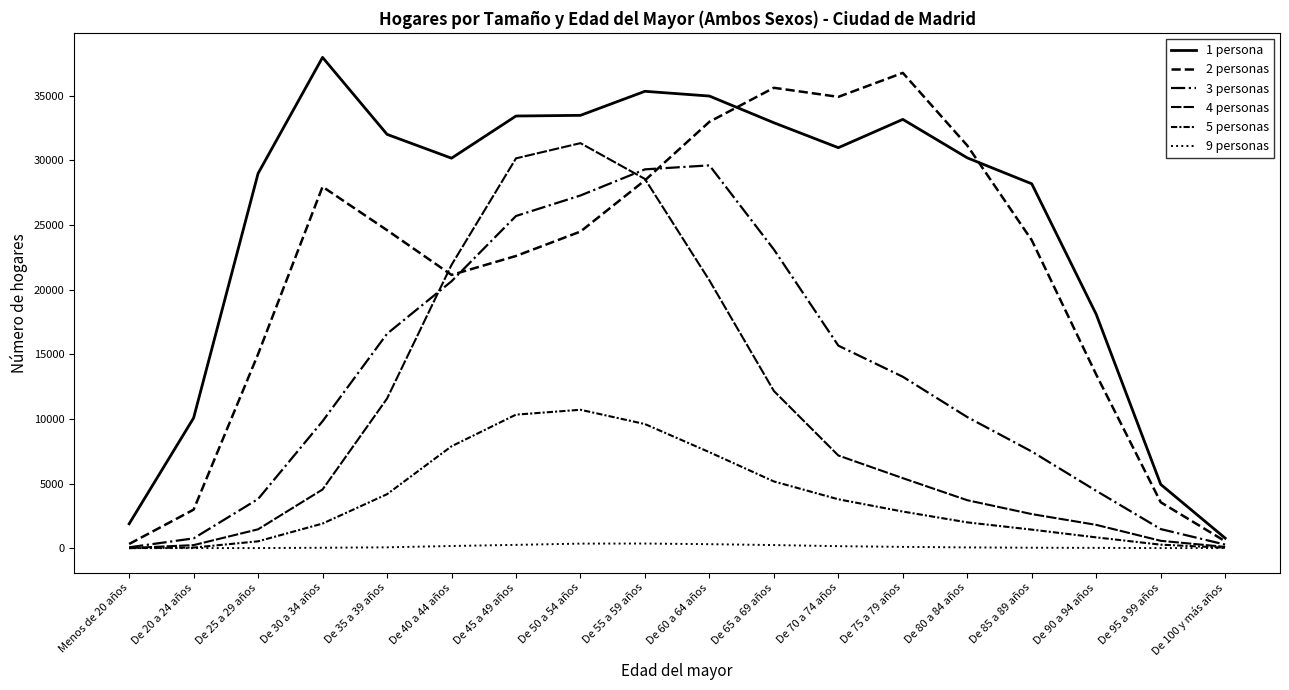

Reading right to left, extract all data points from this chart.

1 persona: De 100 y más años=773	De 95 a 99 años=4930	De 90 a 94 años=18081	De 85 a 89 años=28180	De 80 a 84 años=30187	De 75 a 79 años=33162	De 70 a 74 años=30973	De 65 a 69 años=32903	De 60 a 64 años=34968	De 55 a 59 años=35335	De 50 a 54 años=33475	De 45 a 49 años=33423	De 40 a 44 años=30162	De 35 a 39 años=32005	De 30 a 34 años=37958	De 25 a 29 años=28984	De 20 a 24 años=10070	Menos de 20 años=1882
2 personas: De 100 y más años=532	De 95 a 99 años=3548	De 90 a 94 años=13420	De 85 a 89 años=23814	De 80 a 84 años=31138	De 75 a 79 años=36759	De 70 a 74 años=34905	De 65 a 69 años=35606	De 60 a 64 años=32977	De 55 a 59 años=28449	De 50 a 54 años=24486	De 45 a 49 años=22599	De 40 a 44 años=21132	De 35 a 39 años=24593	De 30 a 34 años=27954	De 25 a 29 años=15011	De 20 a 24 años=2978	Menos de 20 años=321
3 personas: De 100 y más años=274	De 95 a 99 años=1474	De 90 a 94 años=4430	De 85 a 89 años=7472	De 80 a 84 años=10136	De 75 a 79 años=13255	De 70 a 74 años=15662	De 65 a 69 años=23101	De 60 a 64 años=29607	De 55 a 59 años=29297	De 50 a 54 años=27277	De 45 a 49 años=25690	De 40 a 44 años=20640	De 35 a 39 años=16581	De 30 a 34 años=9817	De 25 a 29 años=3800	De 20 a 24 años=756	Menos de 20 años=64
4 personas: De 100 y más años=96	De 95 a 99 años=568	De 90 a 94 años=1800	De 85 a 89 años=2634	De 80 a 84 años=3706	De 75 a 79 años=5413	De 70 a 74 años=7166	De 65 a 69 años=12156	De 60 a 64 años=20708	De 55 a 59 años=28555	De 50 a 54 años=31324	De 45 a 49 años=30149	De 40 a 44 años=21907	De 35 a 39 años=11568	De 30 a 34 años=4537	De 25 a 29 años=1457	De 20 a 24 años=235	Menos de 20 años=7
5 personas: De 100 y más años=35	De 95 a 99 años=269	De 90 a 94 años=833	De 85 a 89 años=1433	De 80 a 84 años=1993	De 75 a 79 años=2829	De 70 a 74 años=3778	De 65 a 69 años=5159	De 60 a 64 años=7422	De 55 a 59 años=9597	De 50 a 54 años=10703	De 45 a 49 años=10326	De 40 a 44 años=7878	De 35 a 39 años=4172	De 30 a 34 años=1901	De 25 a 29 años=528	De 20 a 24 años=45	Menos de 20 años=3
9 personas: De 100 y más años=5	De 95 a 99 años=5	De 90 a 94 años=22	De 85 a 89 años=34	De 80 a 84 años=56	De 75 a 79 años=99	De 70 a 74 años=152	De 65 a 69 años=238	De 60 a 64 años=307	De 55 a 59 años=356	De 50 a 54 años=351	De 45 a 49 años=253	De 40 a 44 años=166	De 35 a 39 años=64	De 30 a 34 años=31	De 25 a 29 años=5	De 20 a 24 años=3	Menos de 20 años=1